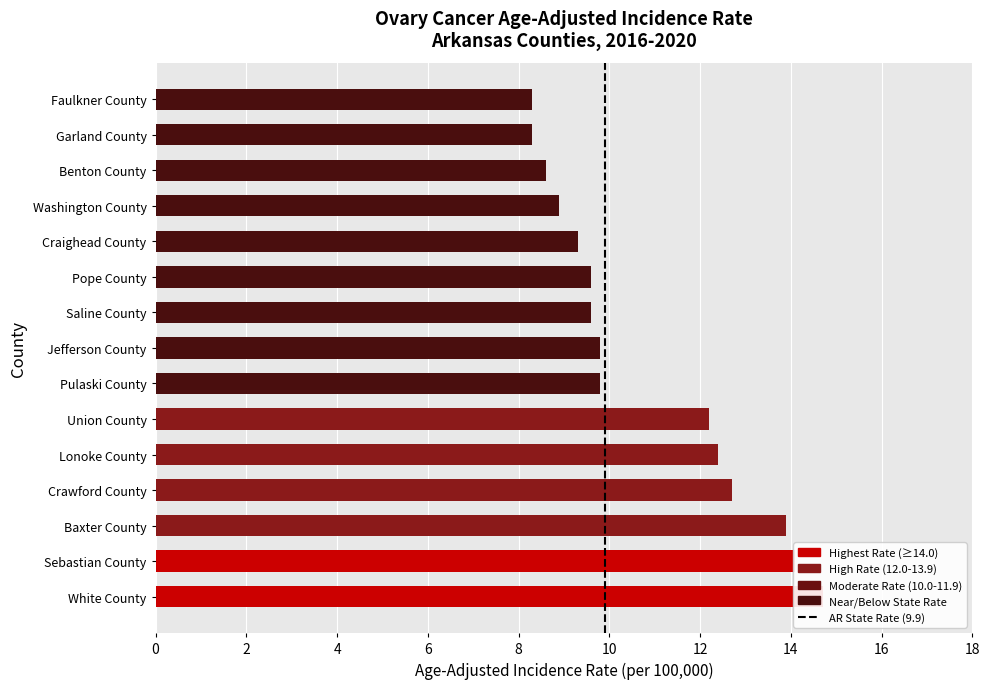

What is the maximum value shown in the chart?

14.7